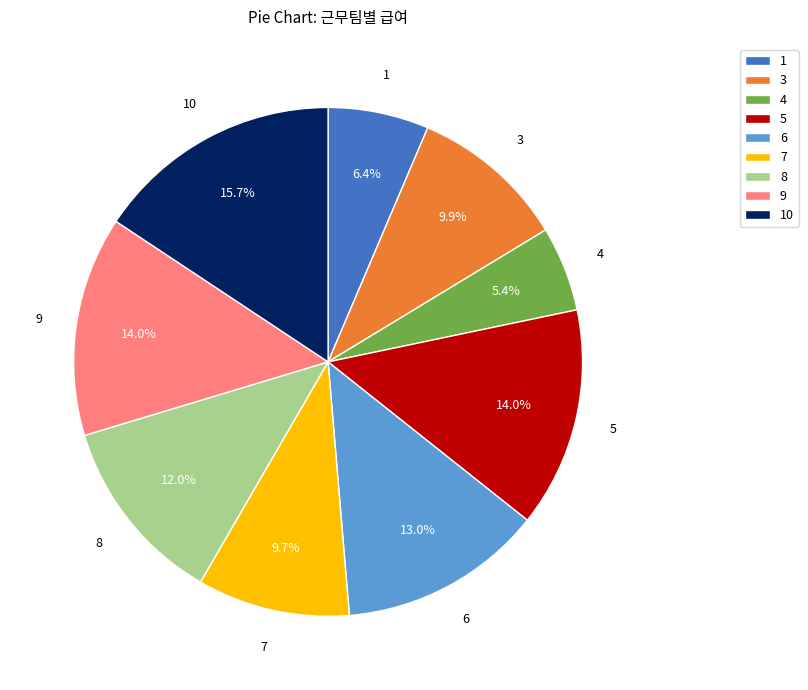

Approximately how many times larger is the value at 9 compared to 4?

2.6